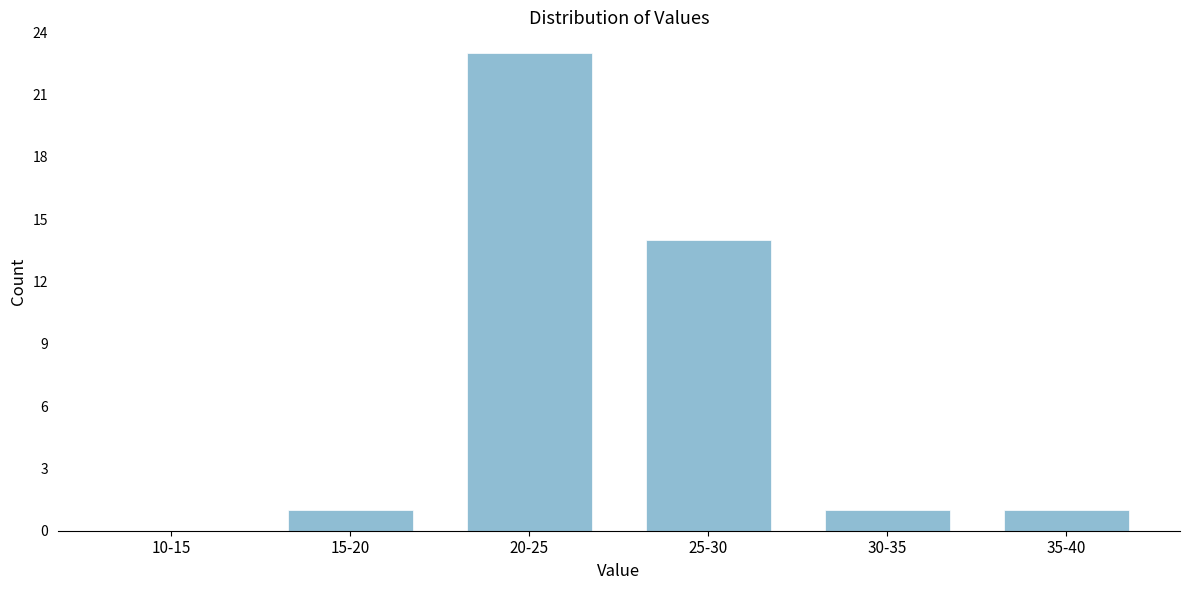

Reading left to right, extract all data points from this chart.

10-15=0	15-20=1	20-25=23	25-30=14	30-35=1	35-40=1